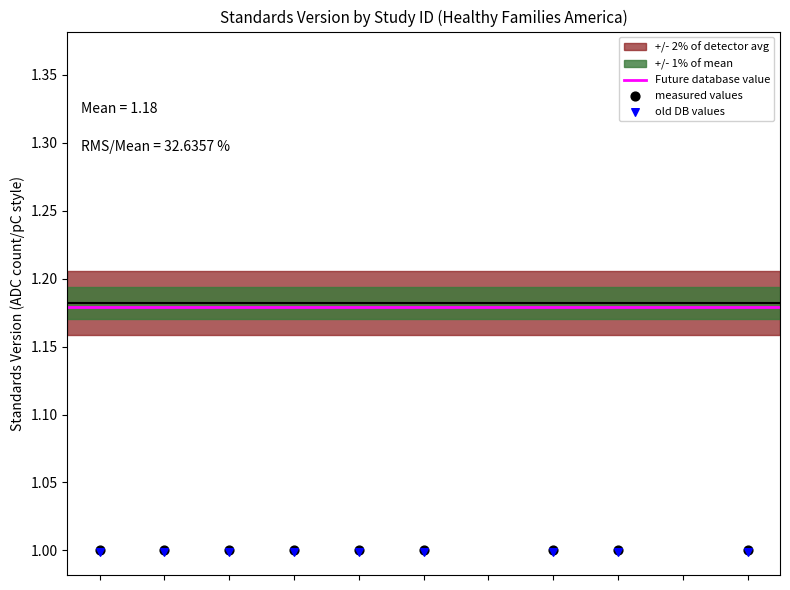

What is the ratio of the value at WWHV014408 to the value at WWHV014203?

1.0